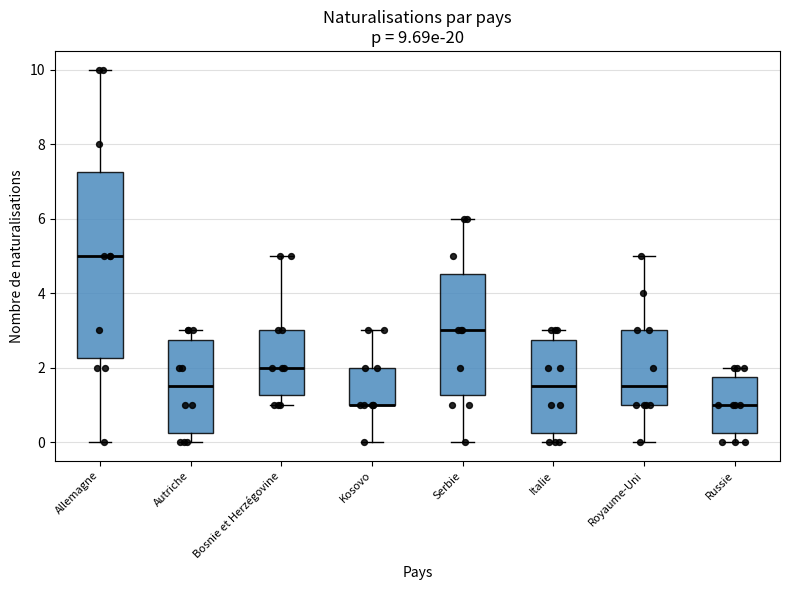

Where does the upper whisker of the box for Italie end on the y-axis? The values are not printed on the chart, so give them approximately, as read against the axis.

3.0